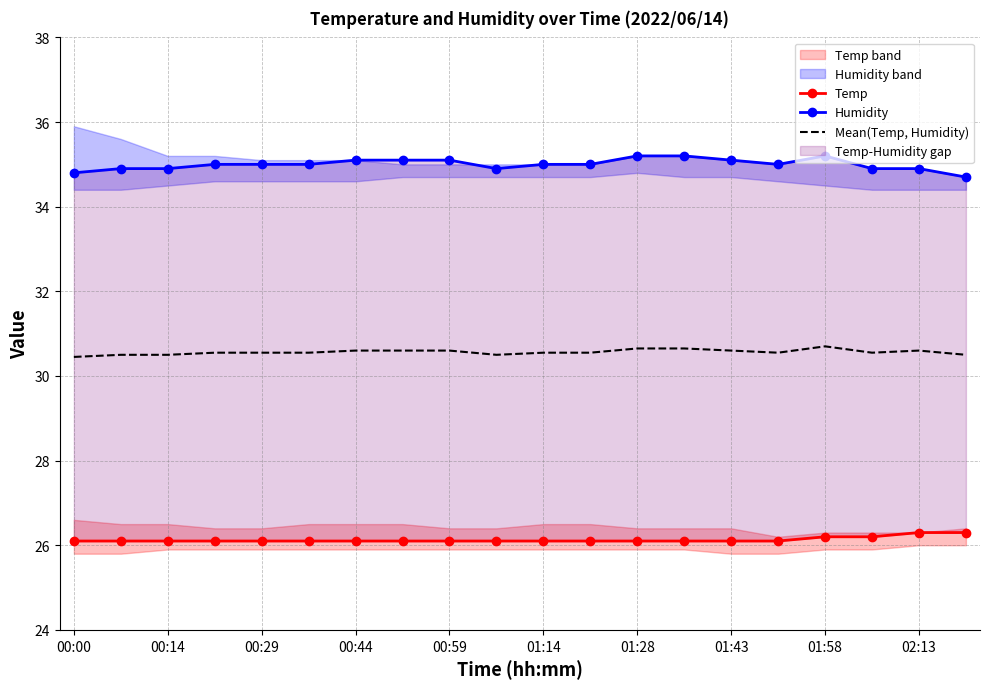

The value of Mean(Temp, Humidity) at 01:58 is 13.7. True or false?

False